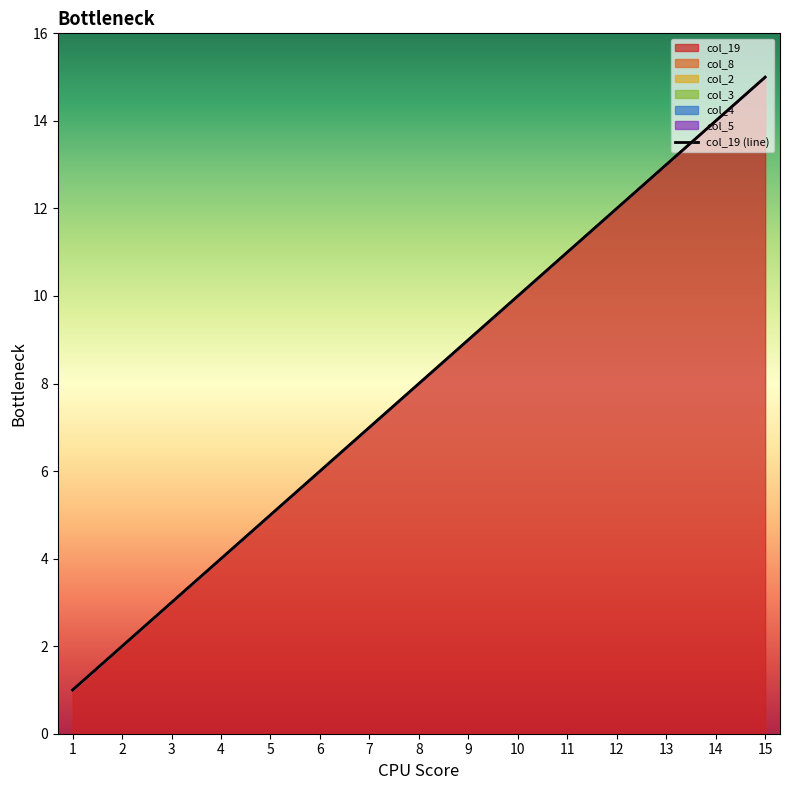

List the labels in order of value, smallest first.

1, 2, 3, 4, 5, 6, 7, 8, 9, 10, 11, 12, 13, 14, 15